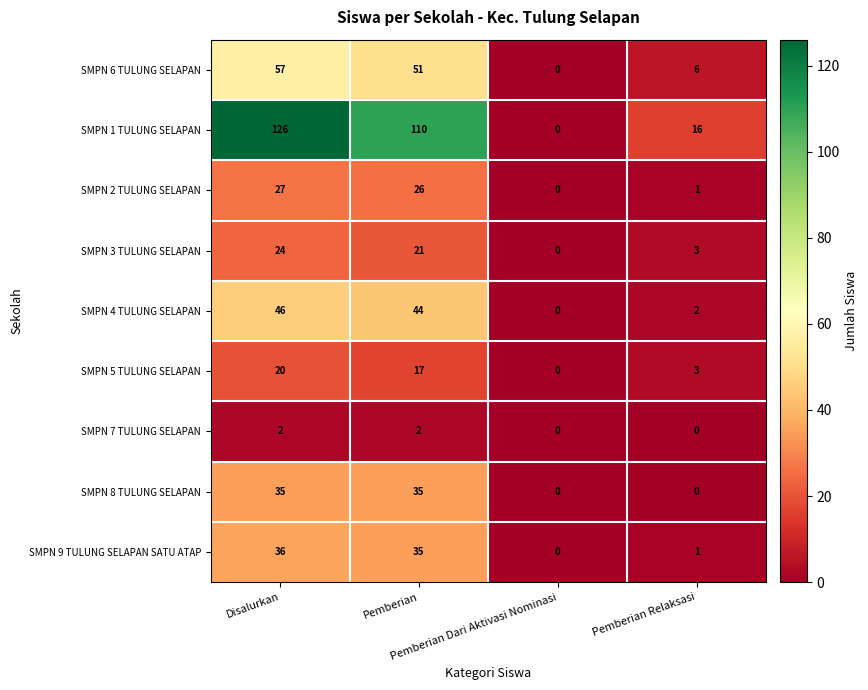

How many categories are shown in the chart?

4